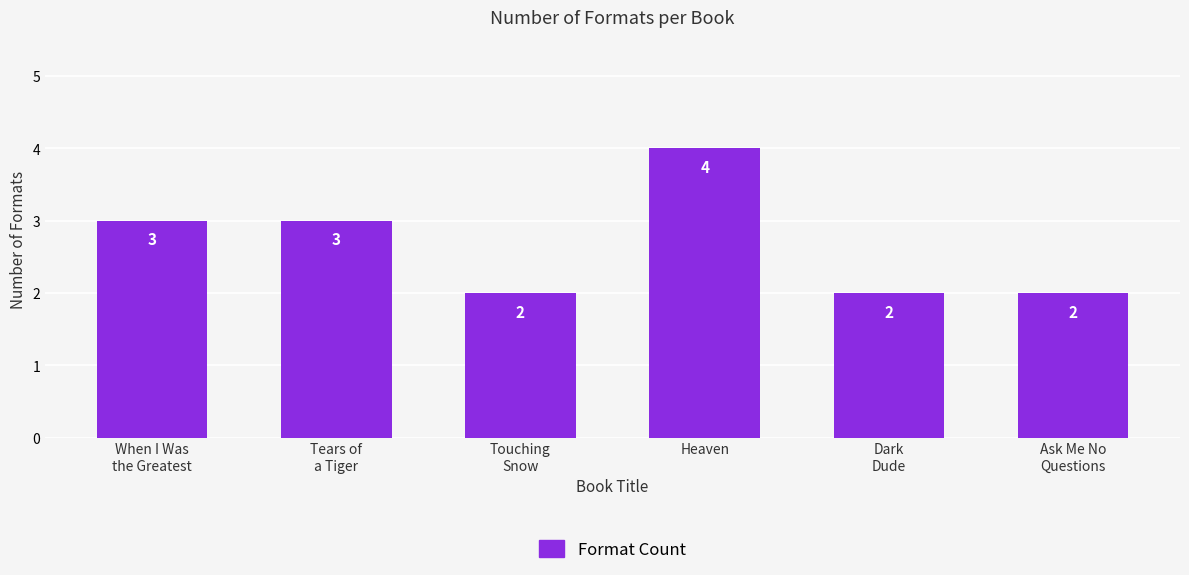

What is the difference between the maximum and minimum values?

2